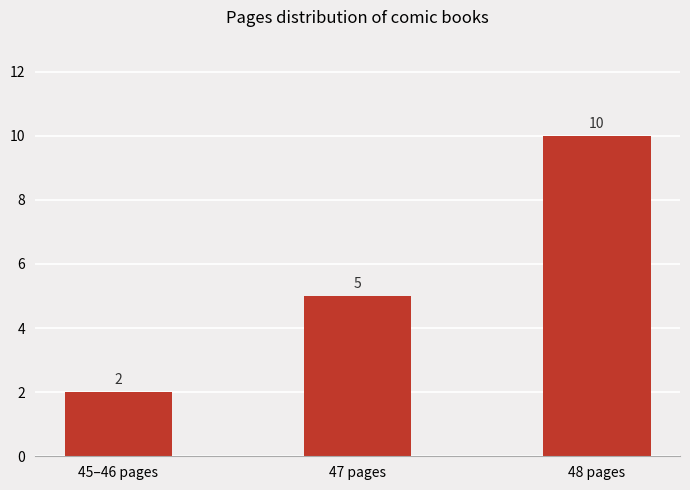

Between 48 pages and 45–46 pages, which is larger?

48 pages